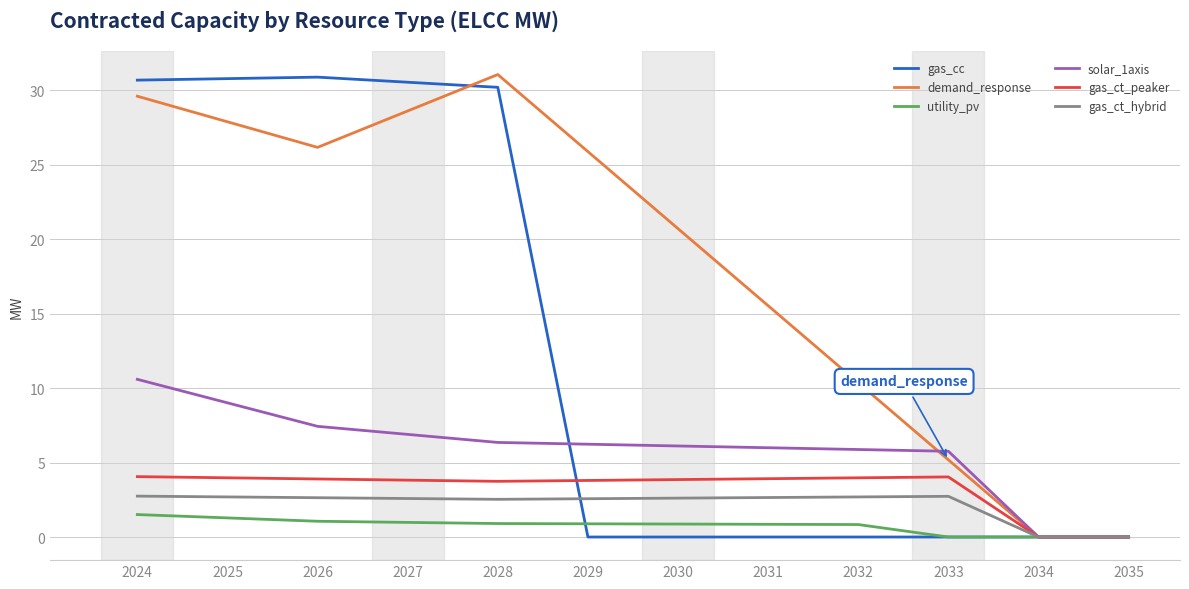

Which category has the highest value in the demand_response series?

2028